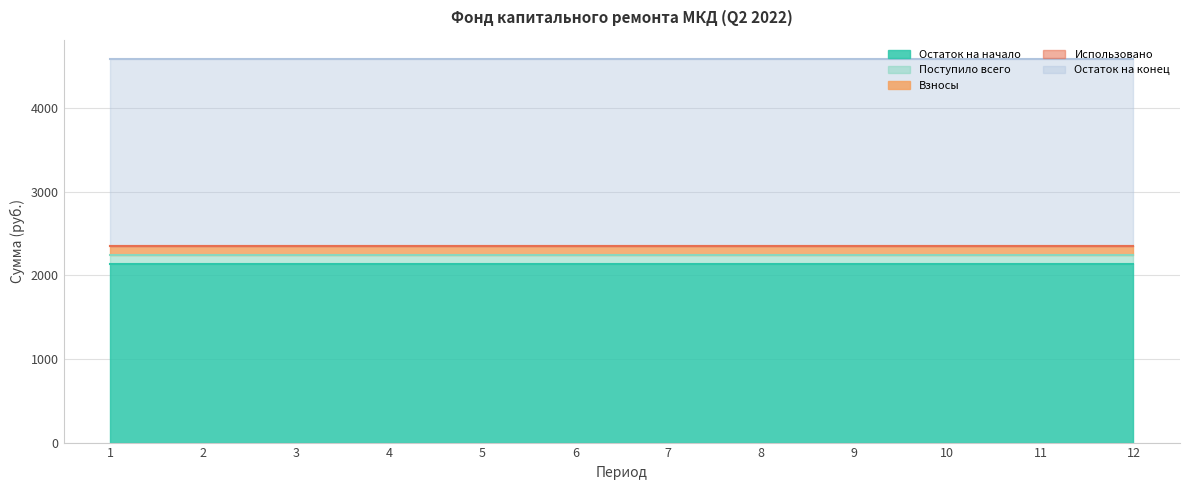

The value of Остаток на начало at 1 is 2134.7. True or false?

True